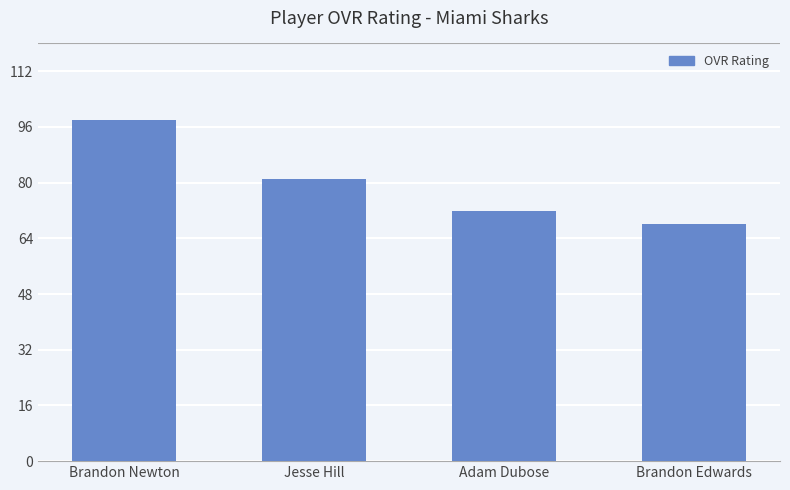

The value at Brandon Edwards is 31. True or false?

False